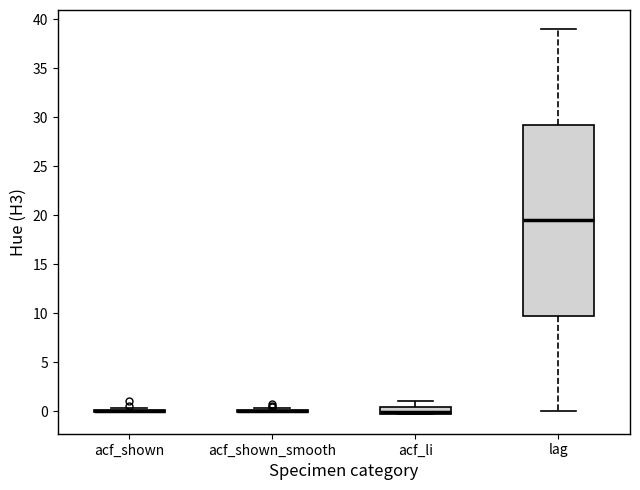

Comparing the boxes themselves (not the whiskers), which one is the tallest?

lag